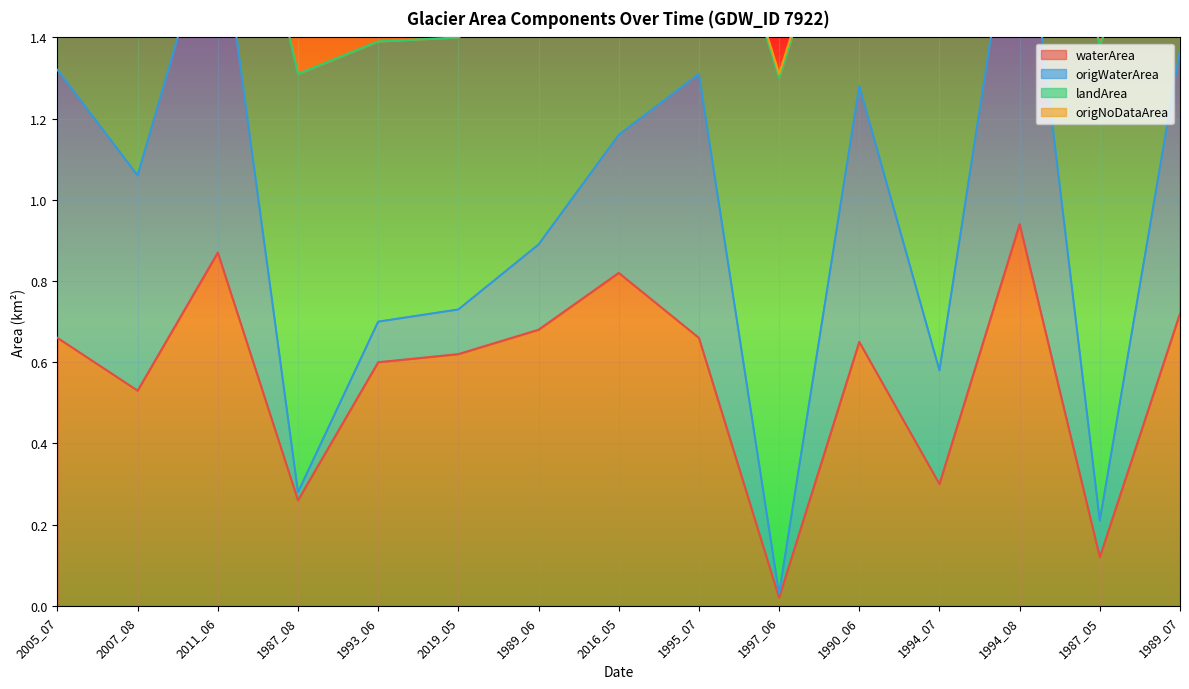

The landArea series shows 3.1 at 1989_06. True or false?

False